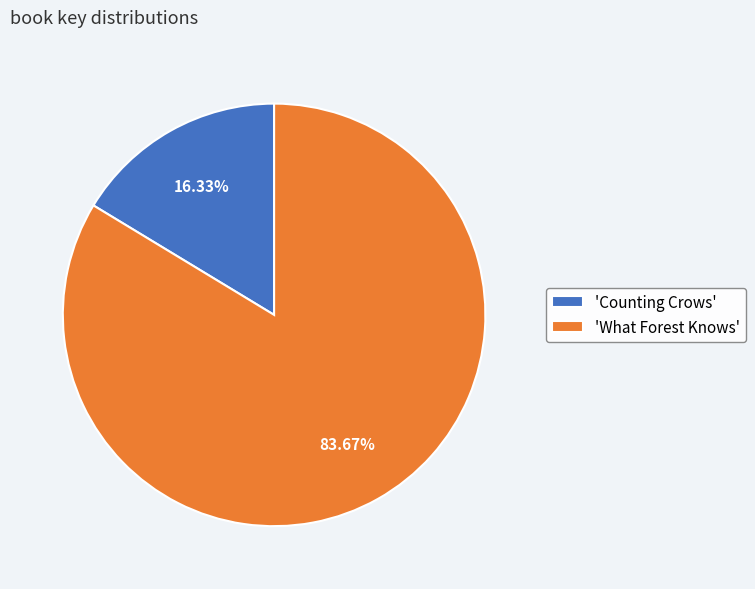

To the nearest percent, what is the average slice percentage?

50%